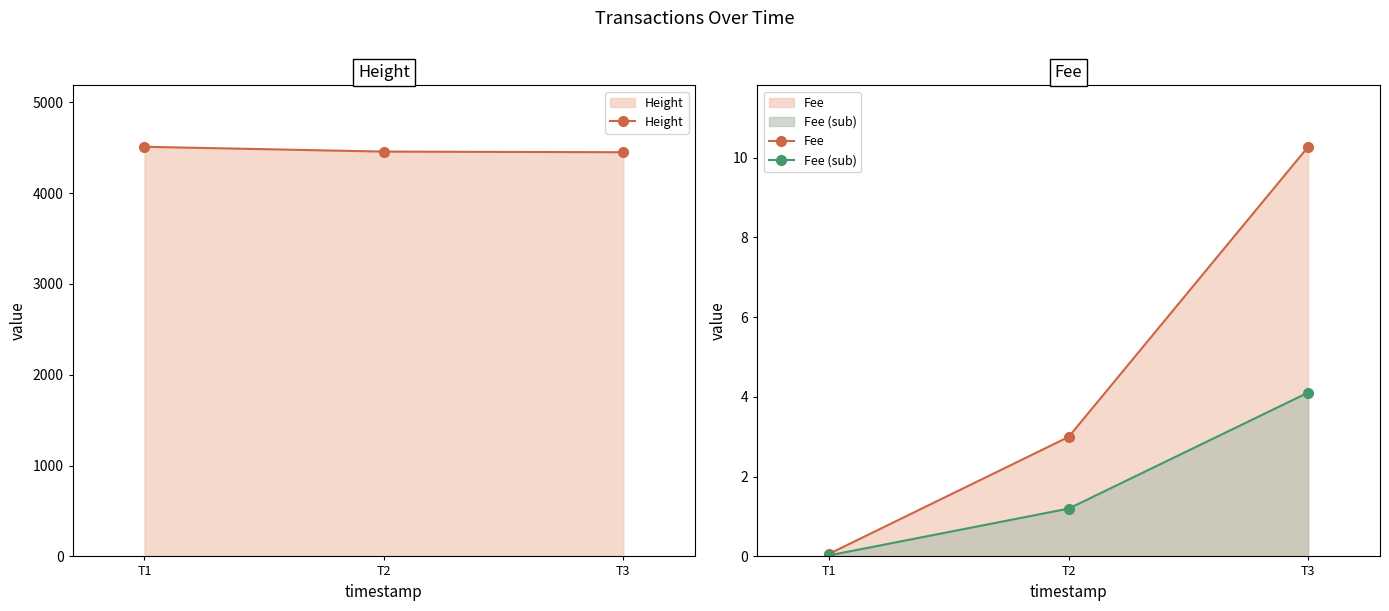

How many data points does each series have?

3